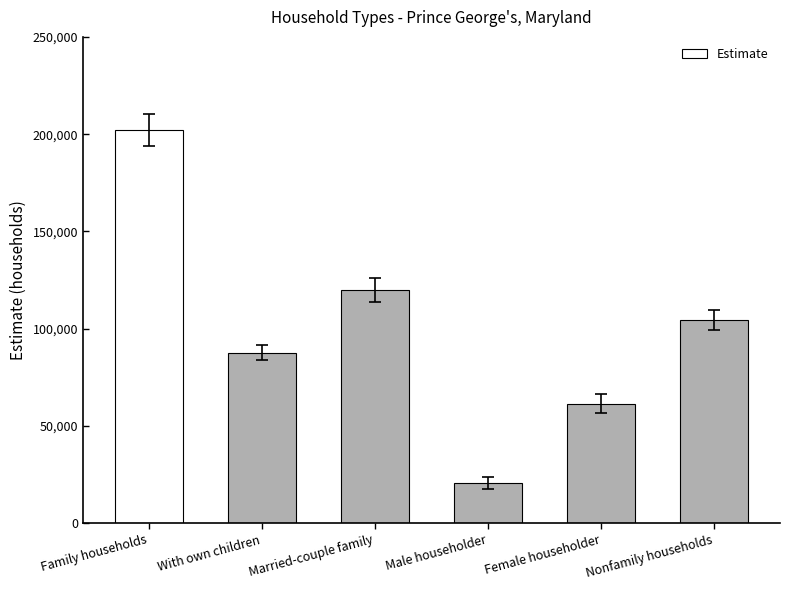

Where does the data first go above 104551?

Family households